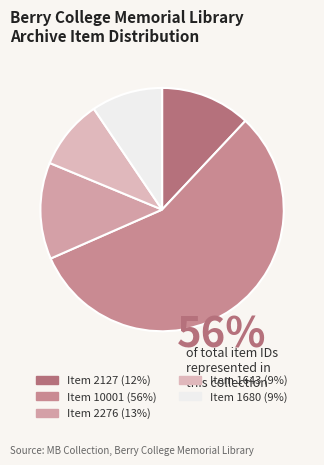

What is the ratio of the value at Item 1680 to the value at Item 2276?

0.7